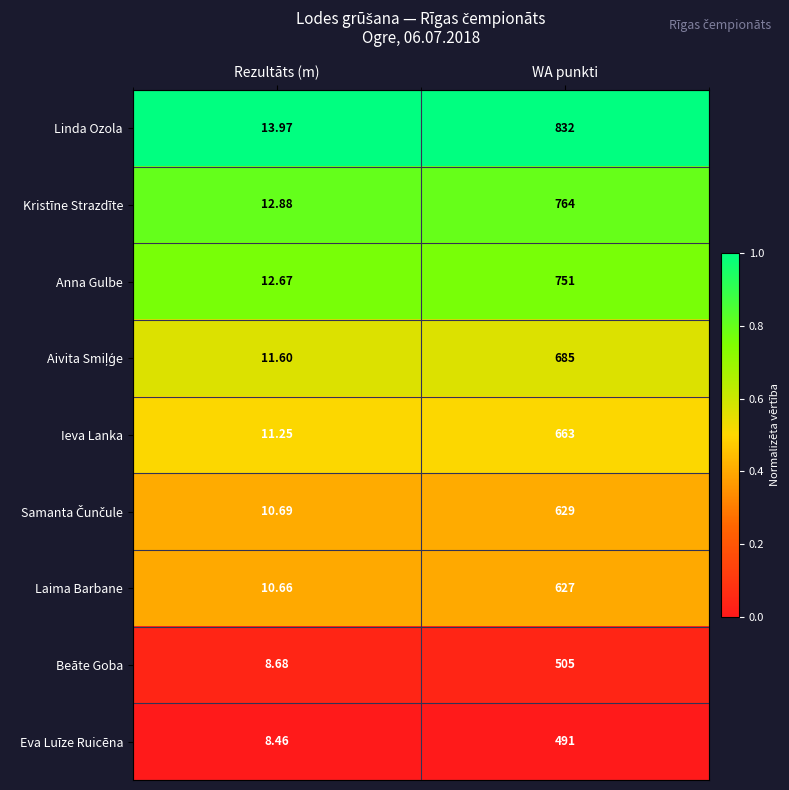

At which category does the chart reach its minimum across all series?

Rezultāts (m)